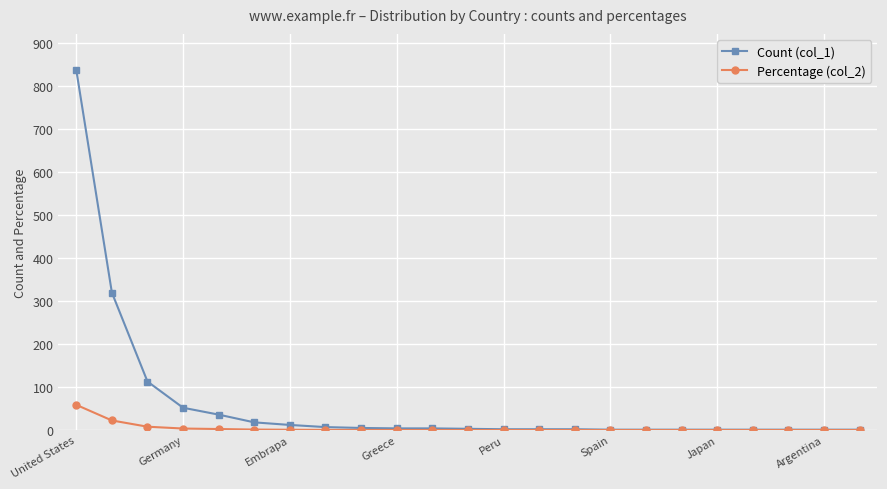

Which series has the largest range (max minus min)?

Count (col_1)